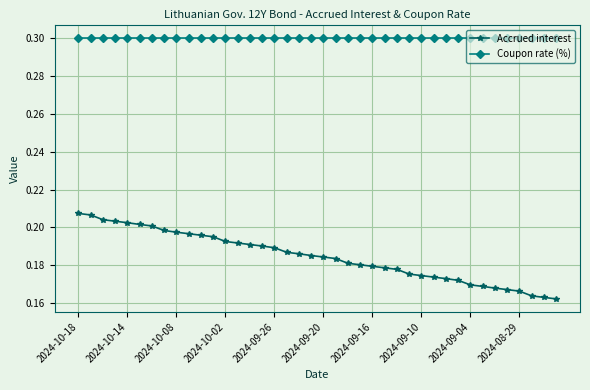

What is the greatest value displayed?

0.3